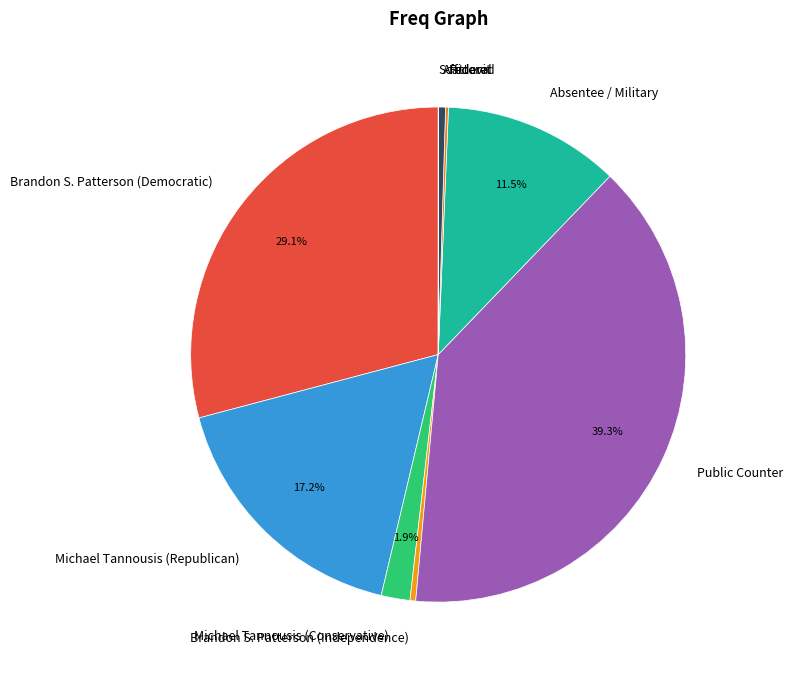

To the nearest percent, what is the difference between the largest and smallest slice percentages?

39%